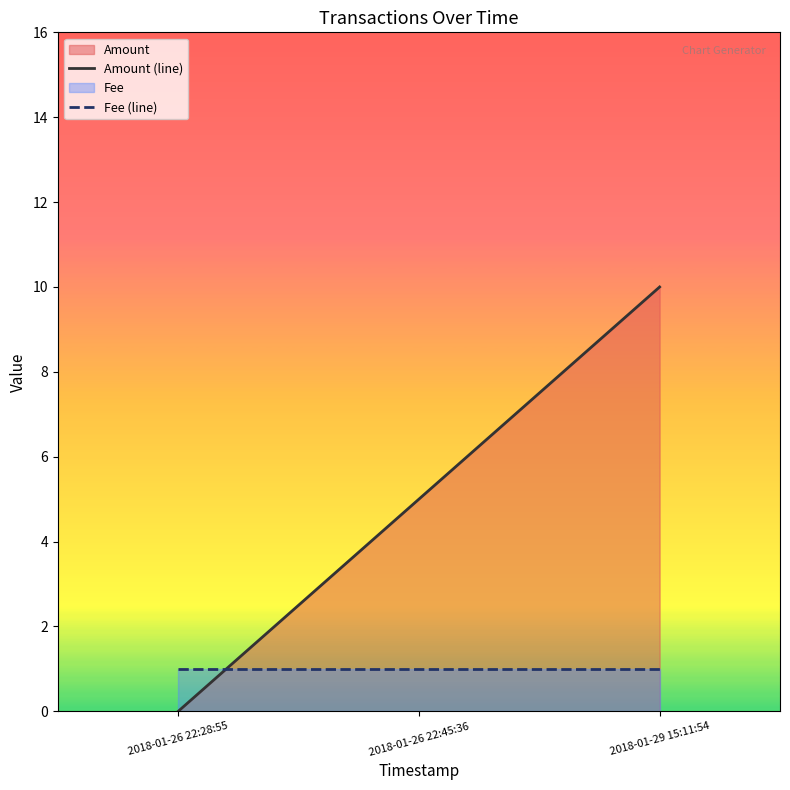

The value of Amount (line) at 2018-01-26 22:28:55 is 4. True or false?

False